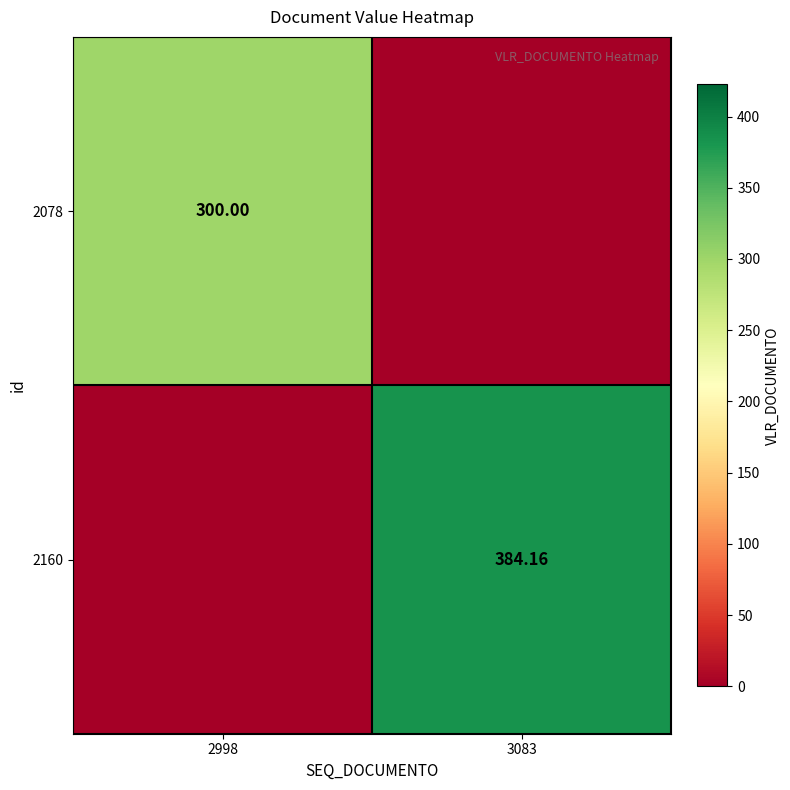

At how many categories does at least one series exceed 104?

2